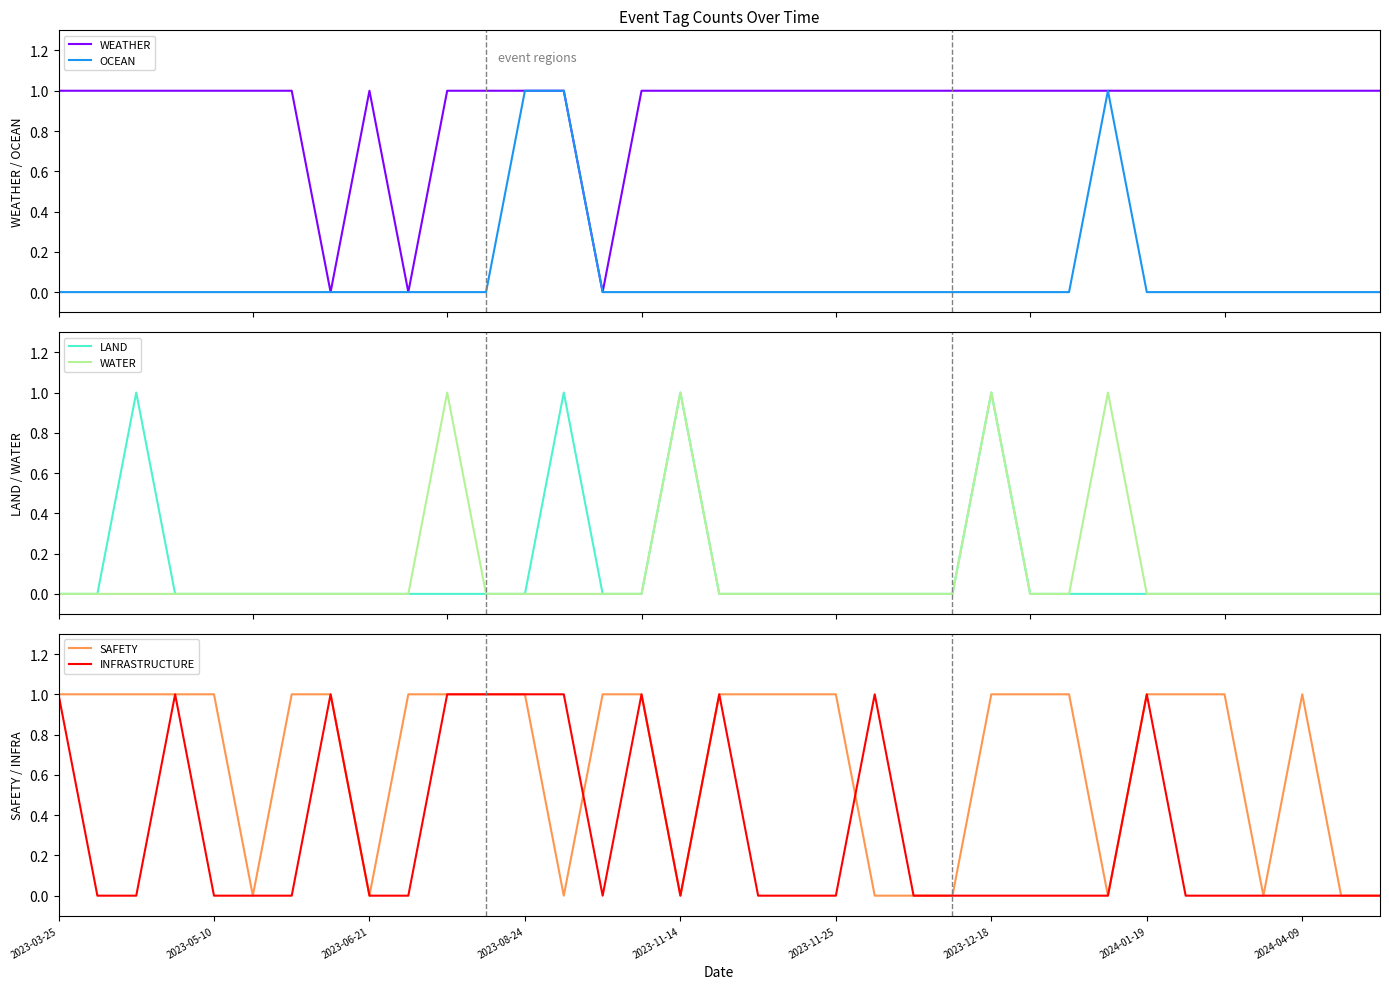

Which category has the highest value across all series?

2023-03-25